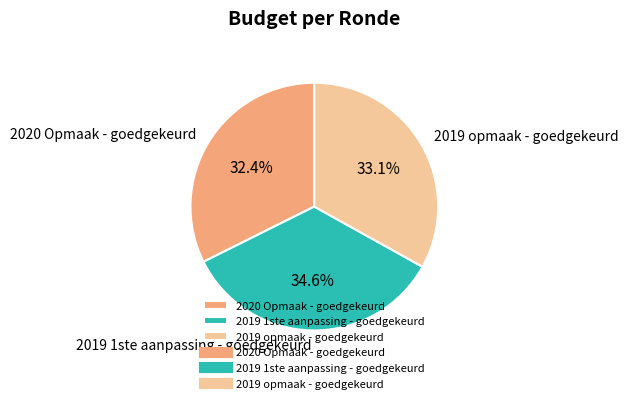

What percentage is NOT represented by 2020 Opmaak - goedgekeurd?

67.6%